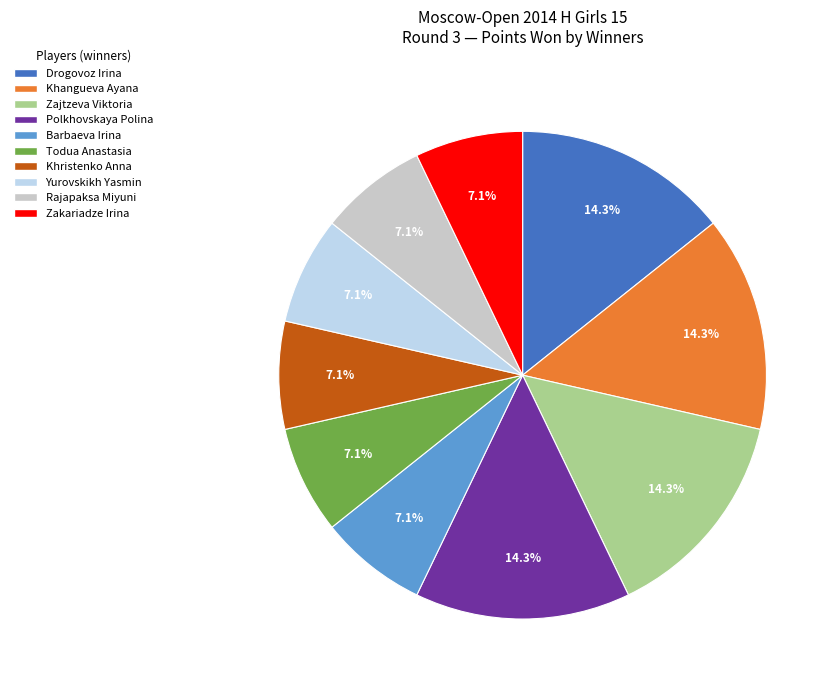

Is Zakariadze Irina the majority of the pie?

No